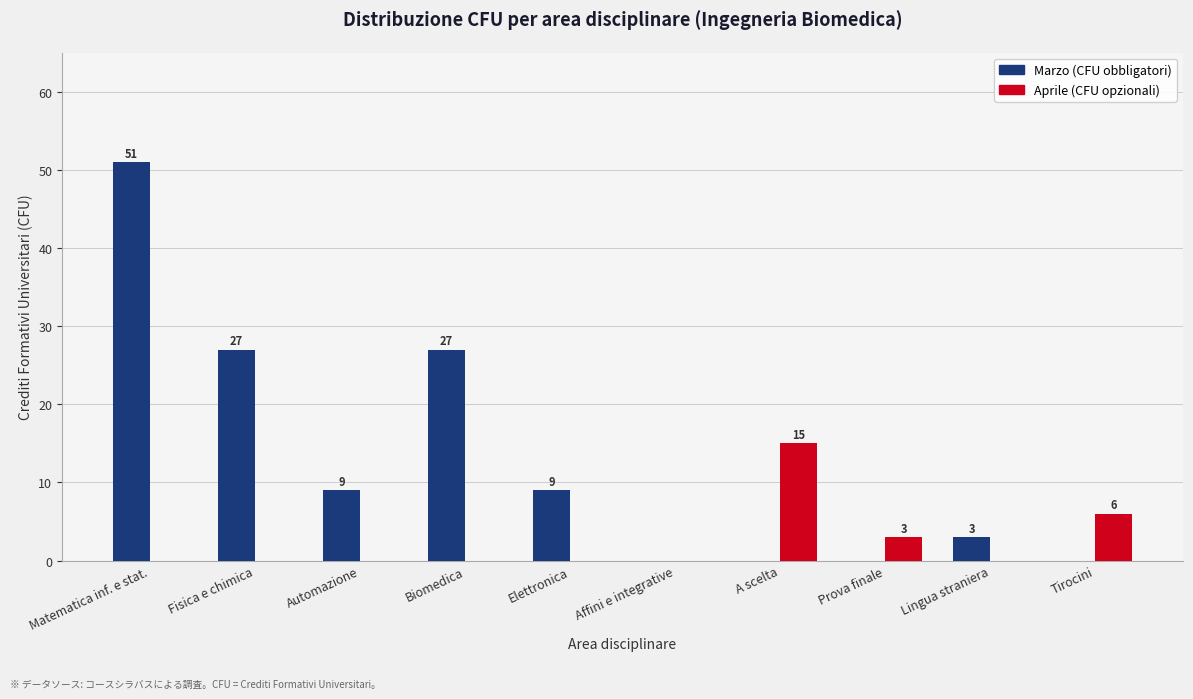

True or false: Aprile (CFU opzionali) has a value of 0 at Lingua straniera.

True